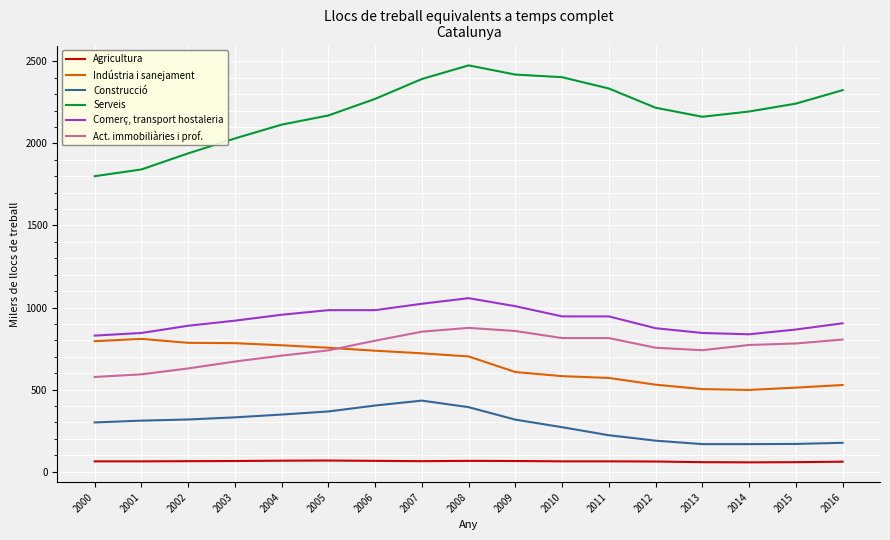

What is the sum of all Construcció values?

4884